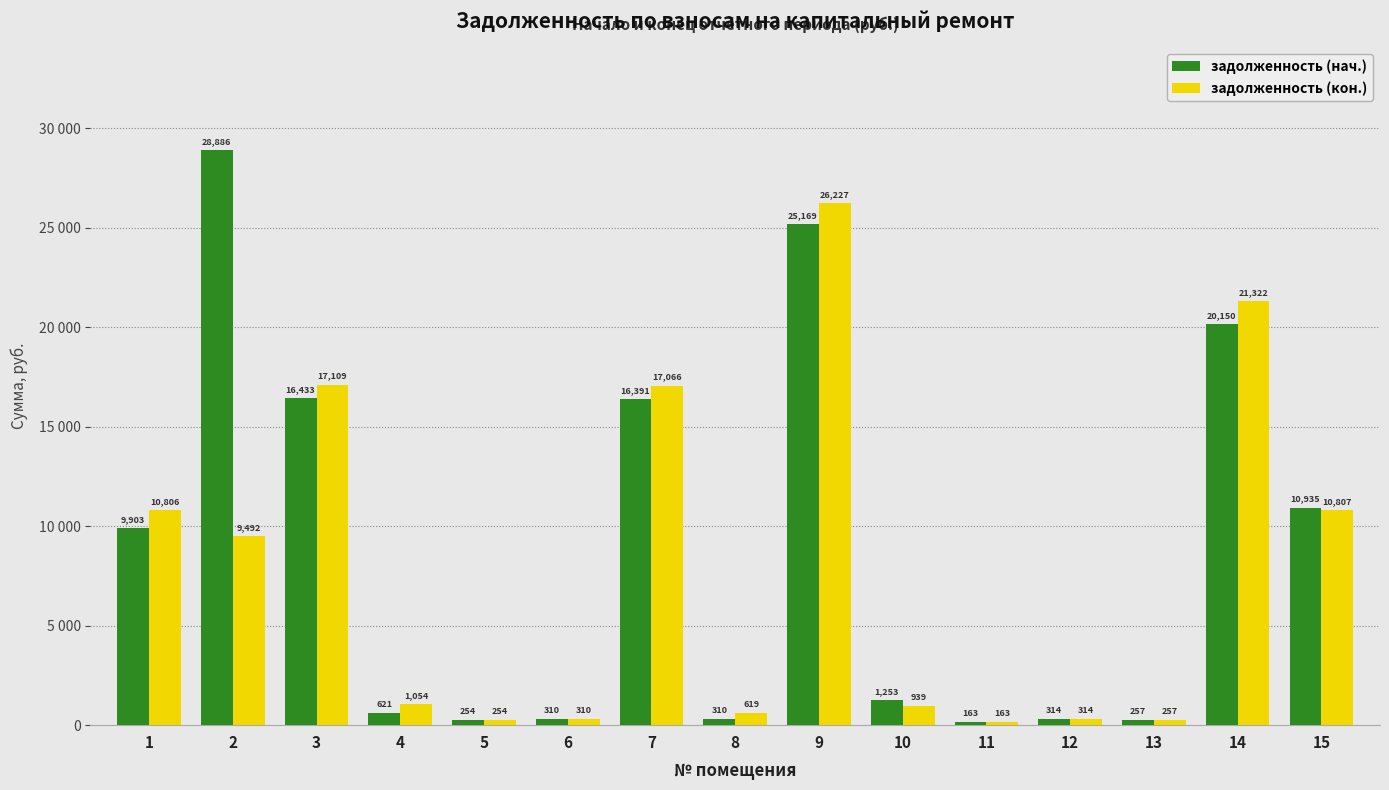

Reading left to right, transcribe all the data shown in this chart.

задолженность (нач.): 1=9902.9	2=28885.5	3=16432.6	4=620.6	5=254.4	6=309.5	7=16390.9	8=309.5	9=25169.3	10=1252.7	11=162.7	12=313.8	13=257.1	14=20150.0	15=10935.2
задолженность (кон.): 1=10806.0	2=9492.1	3=17109.3	4=1054.4	5=254.4	6=309.5	7=17065.5	8=619.1	9=26226.9	10=938.6	11=162.7	12=313.8	13=257.1	14=21321.5	15=10806.5